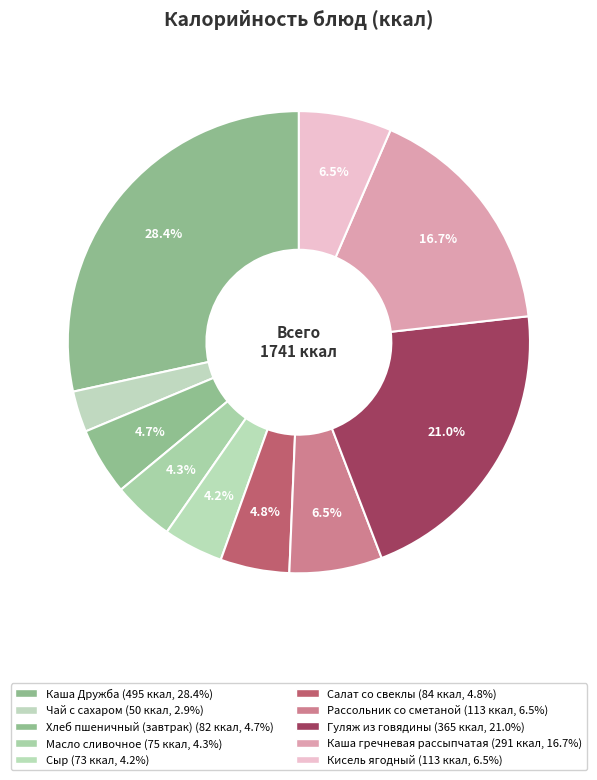

Count the number of slices in the pie.

10